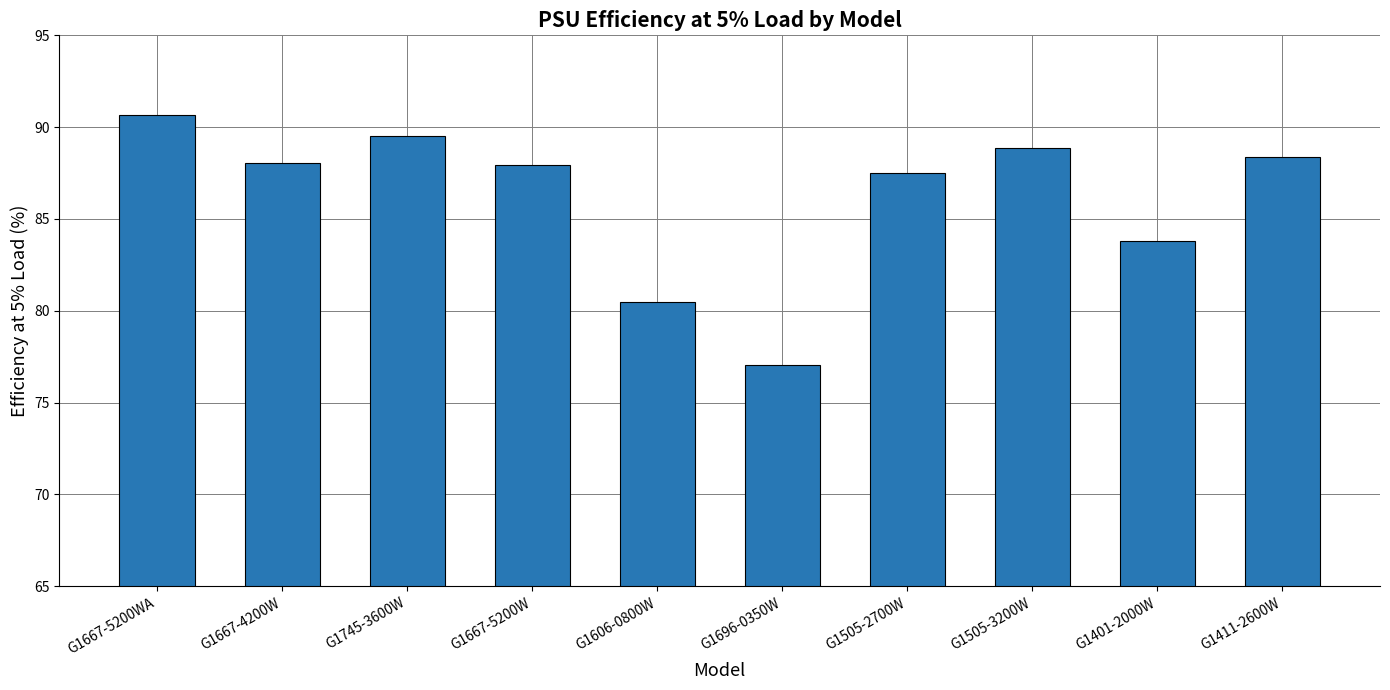

What is the label of the 9th bar from the left?

G1401-2000W